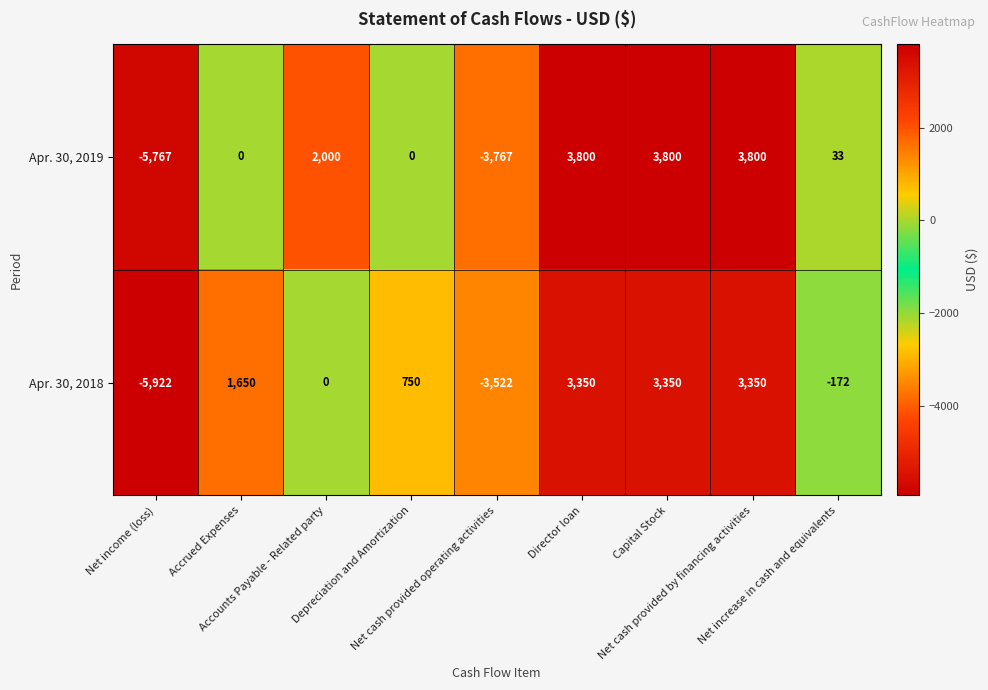

Count the number of categories in the chart.

9